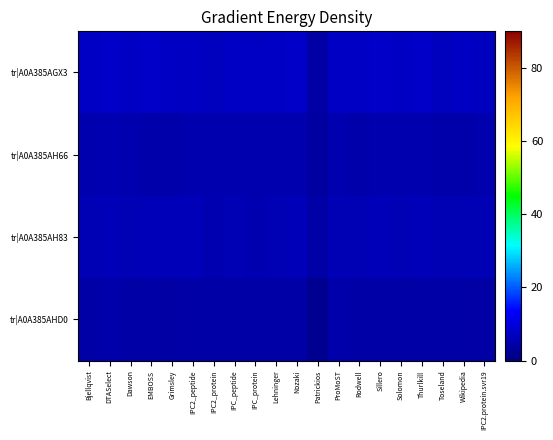

Which series has the widest spread of values?

tr|A0A385AGX3